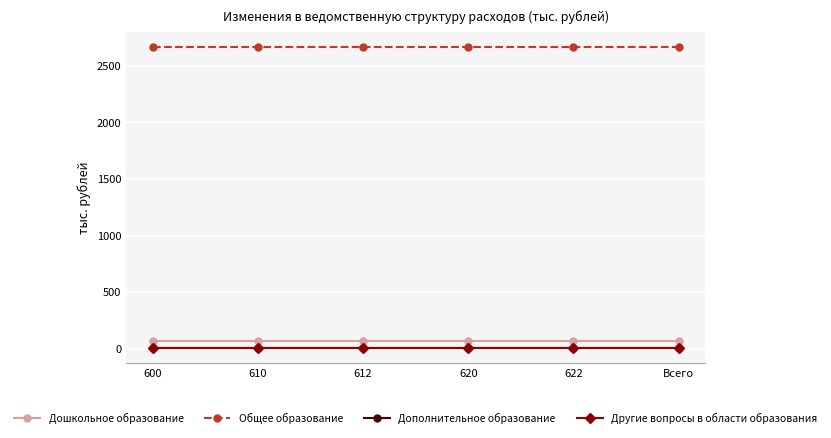

At how many categories does at least one series exceed 2508?

6